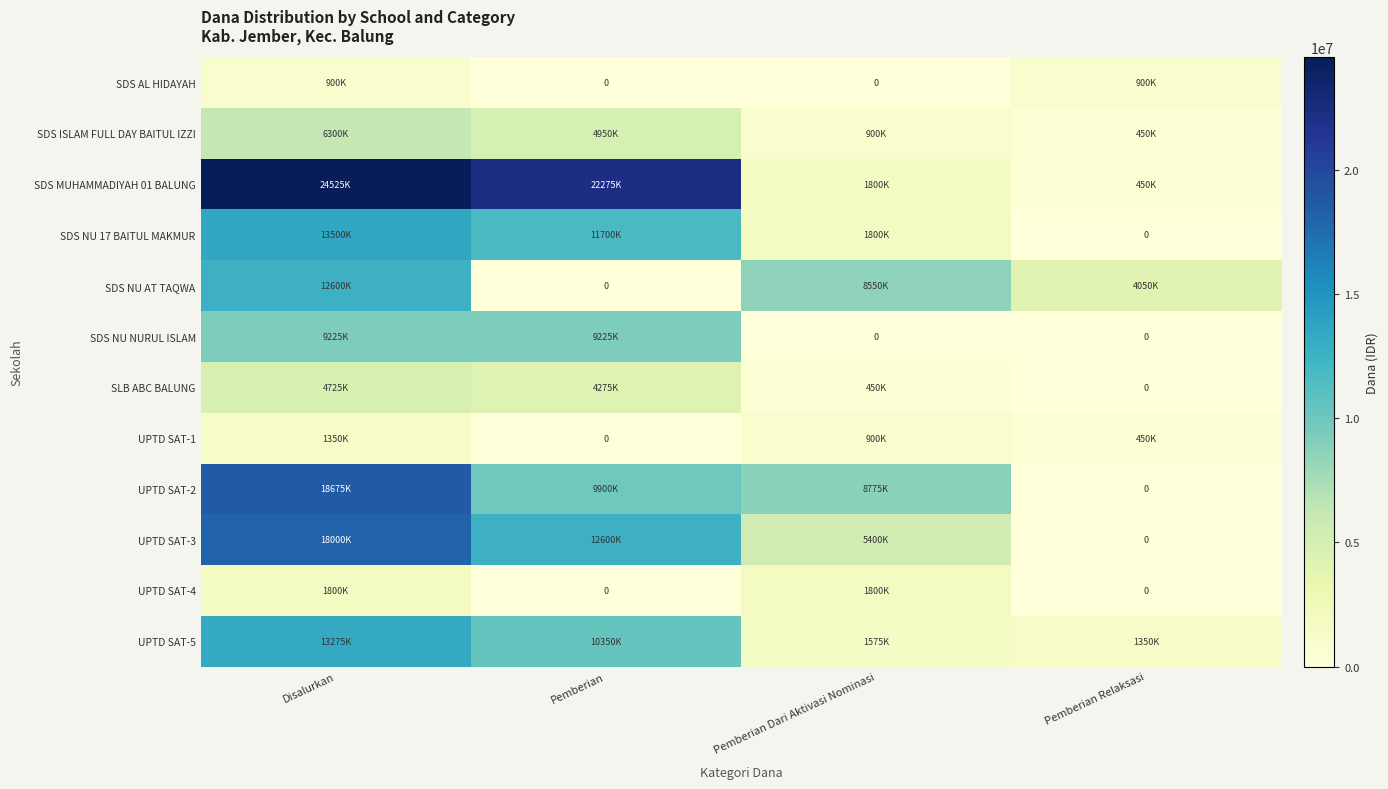

At which label is UPTD SAT-1 closest to 675000?

Pemberian Dari Aktivasi Nominasi